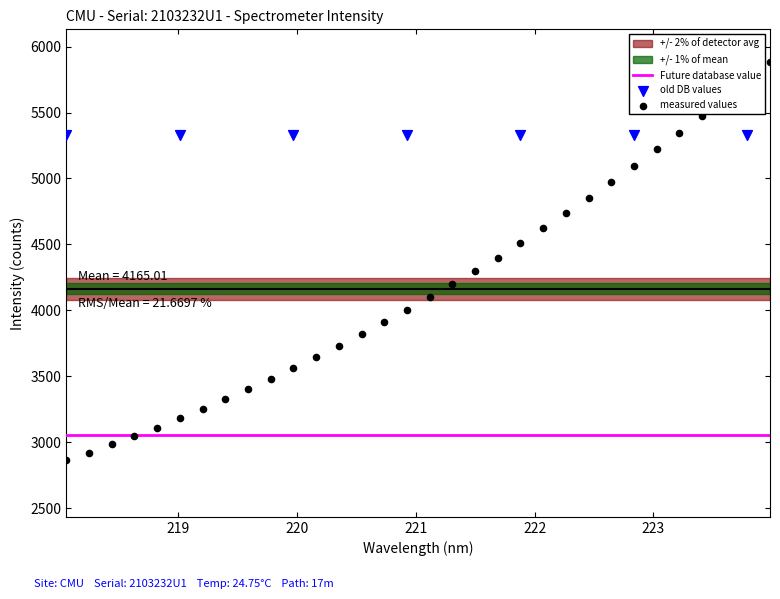

What is the ratio of the value at 221.4993 to the value at 221.6902?

1.0